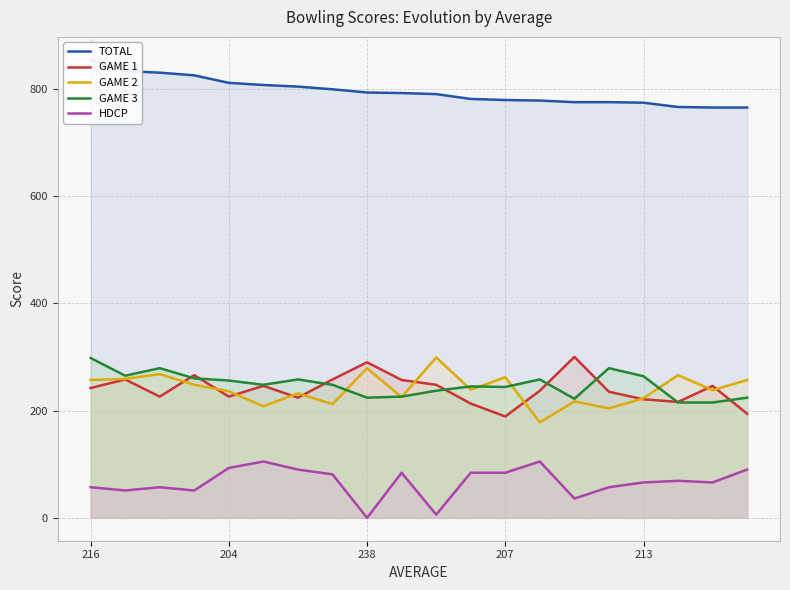

What position from the left is 11?

12